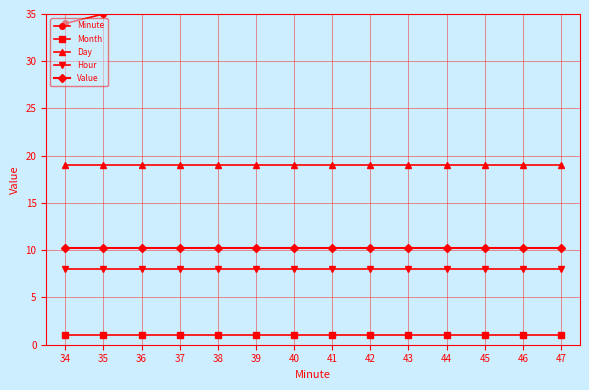

Reading right to left, list all the values displayed in this chart.

Minute: 47.0	46.0	45.0	44.0	43.0	42.0	41.0	40.0	39.0	38.0	37.0	36.0	35.0	34.0
Month: 1.0	1.0	1.0	1.0	1.0	1.0	1.0	1.0	1.0	1.0	1.0	1.0	1.0	1.0
Day: 19.0	19.0	19.0	19.0	19.0	19.0	19.0	19.0	19.0	19.0	19.0	19.0	19.0	19.0
Hour: 8.0	8.0	8.0	8.0	8.0	8.0	8.0	8.0	8.0	8.0	8.0	8.0	8.0	8.0
Value: 10.2	10.2	10.2	10.2	10.2	10.2	10.2	10.2	10.2	10.2	10.2	10.2	10.2	10.2